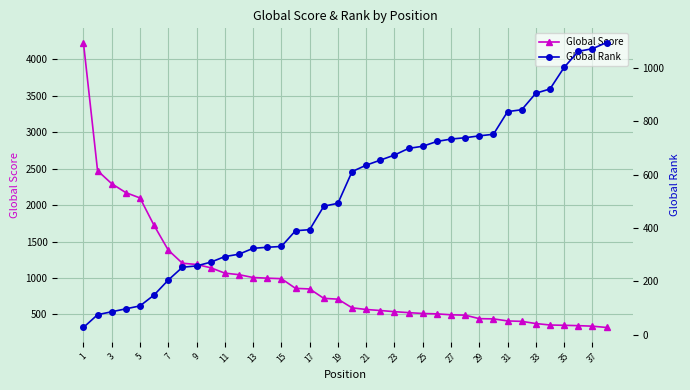

What is the highest value of the Global Score series?

4232